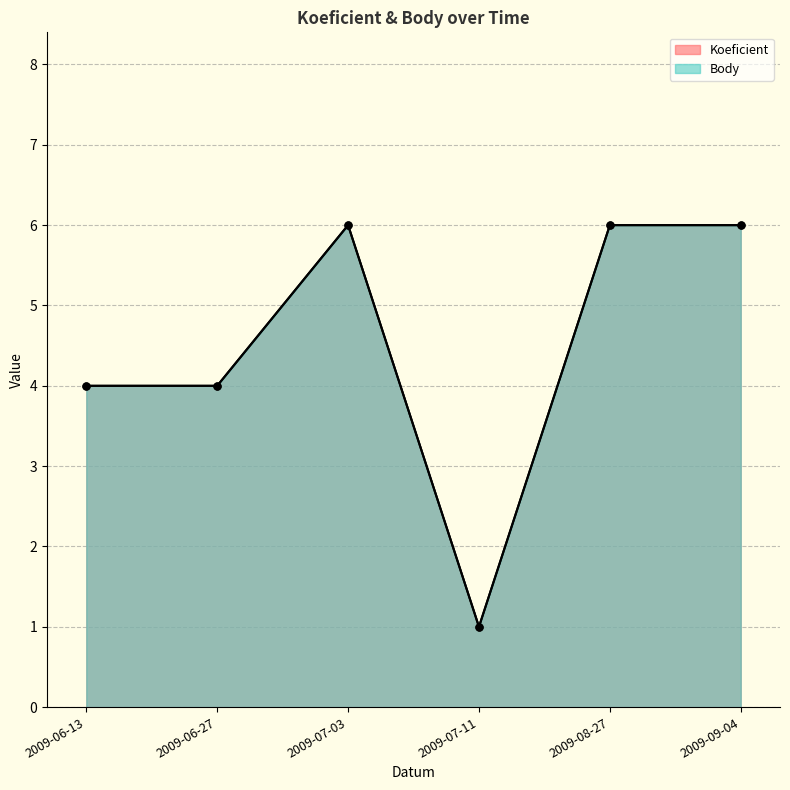

At which label is Body closest to 3?

2009-06-13